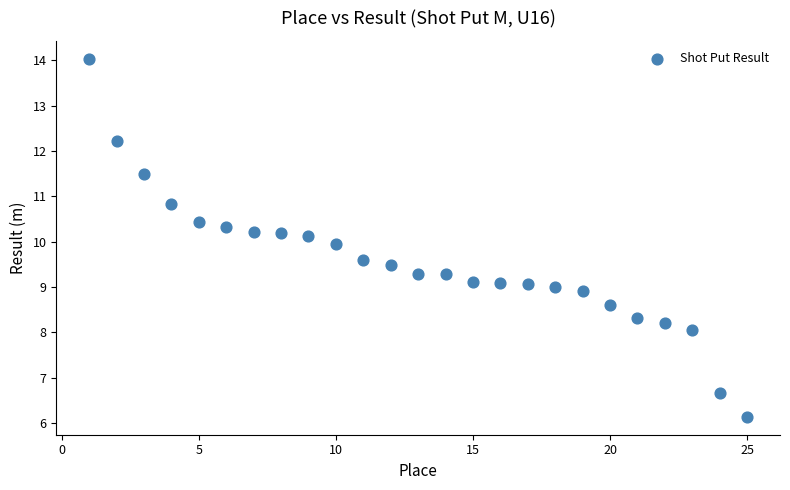

What is the range of Y values (max minus min)?

7.9